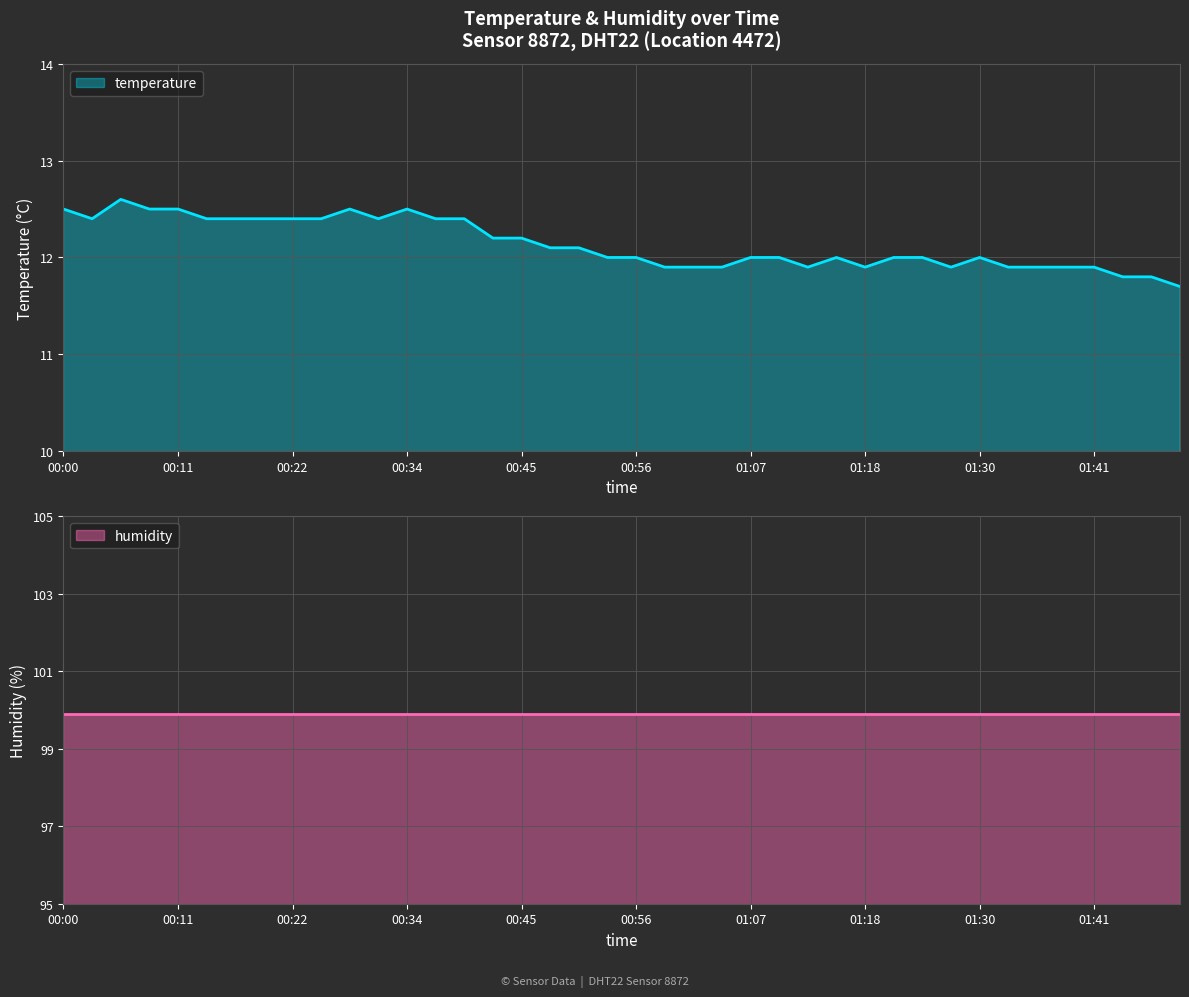

At which category does the data reach its first local valley?

00:03